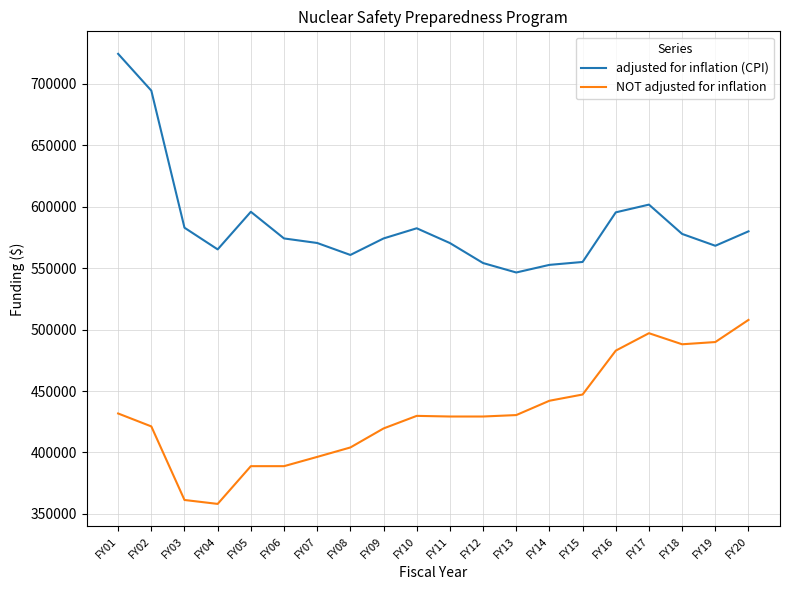

What are all the series names shown in the legend?

adjusted for inflation (CPI), NOT adjusted for inflation